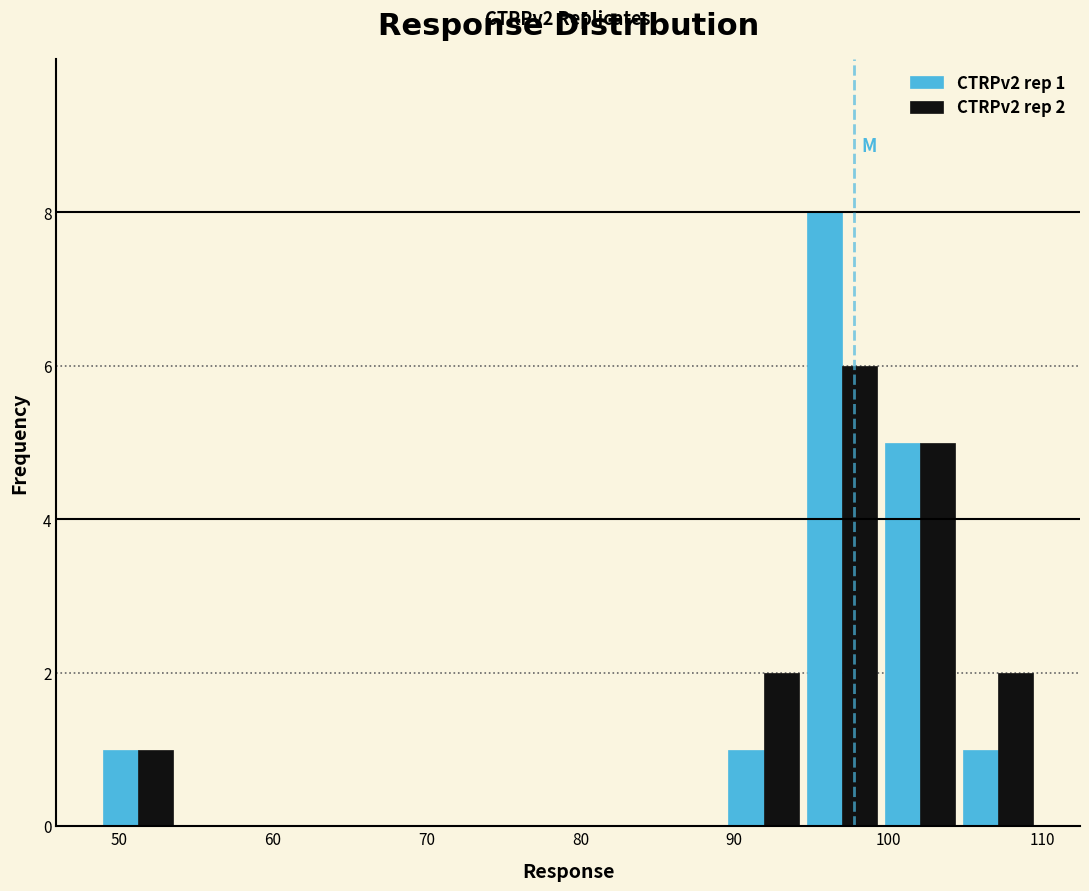

In the CTRPv2 rep 2 series, which range on the x-axis has the tallest bar?

94 to 100